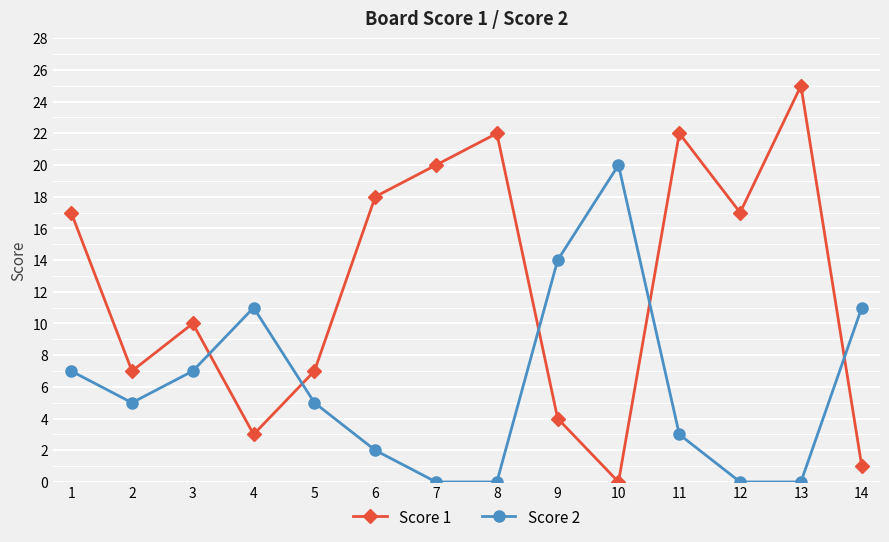

Is it true that Score 2 equals 3 at 6?

False